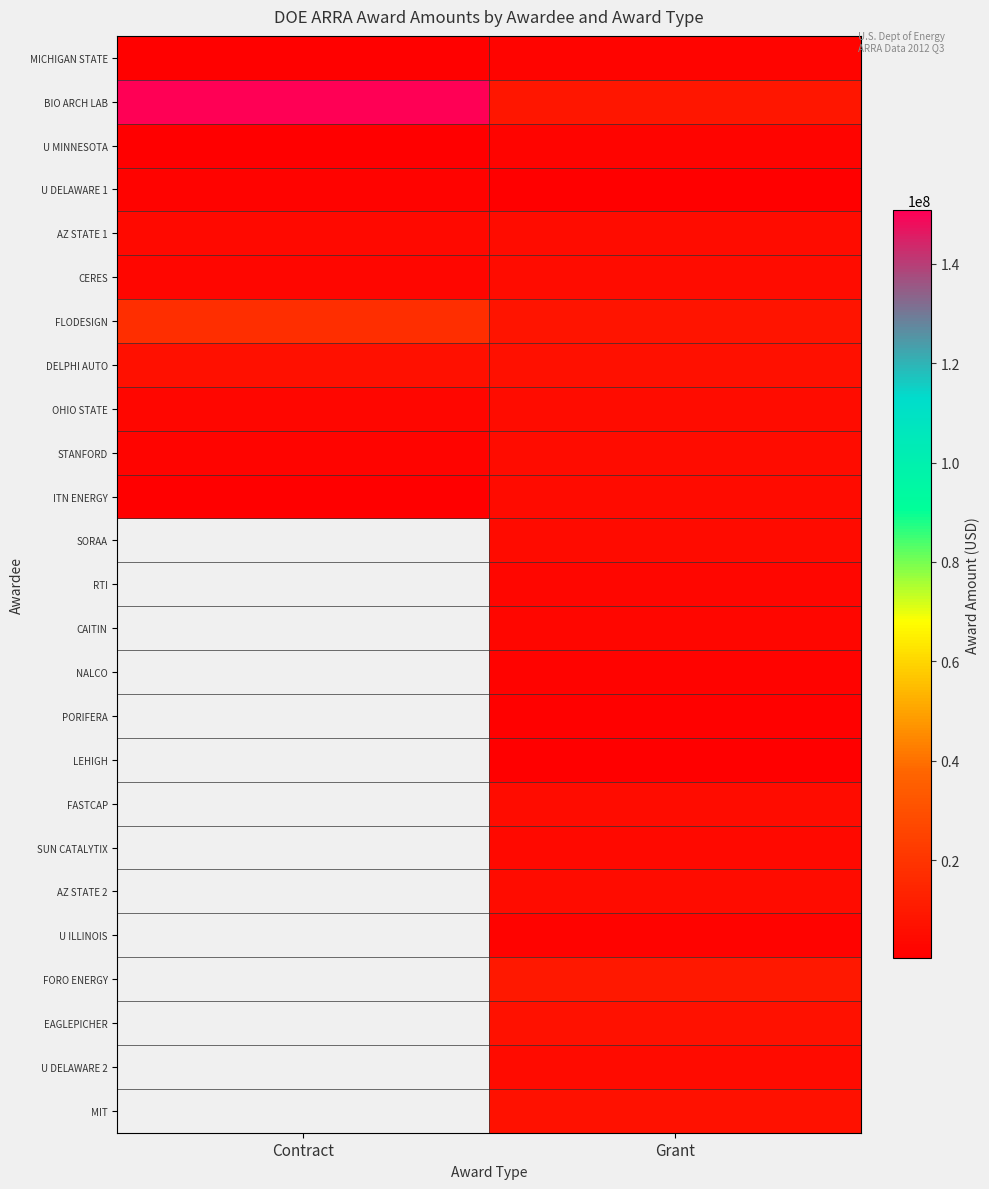

Which category has the highest value across all series?

Contract